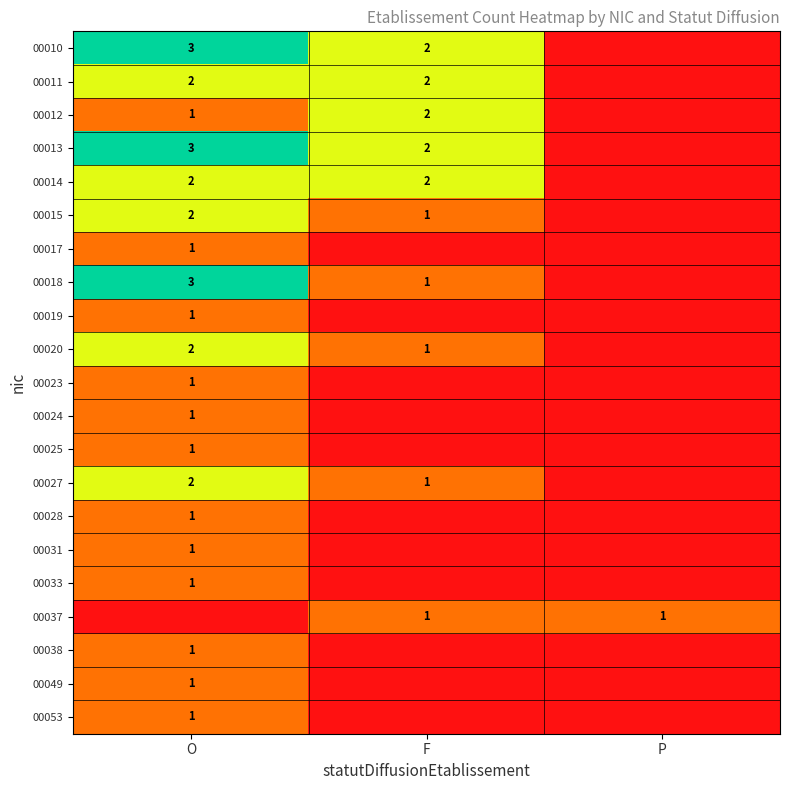

The value of 00012 at F is 3. True or false?

False